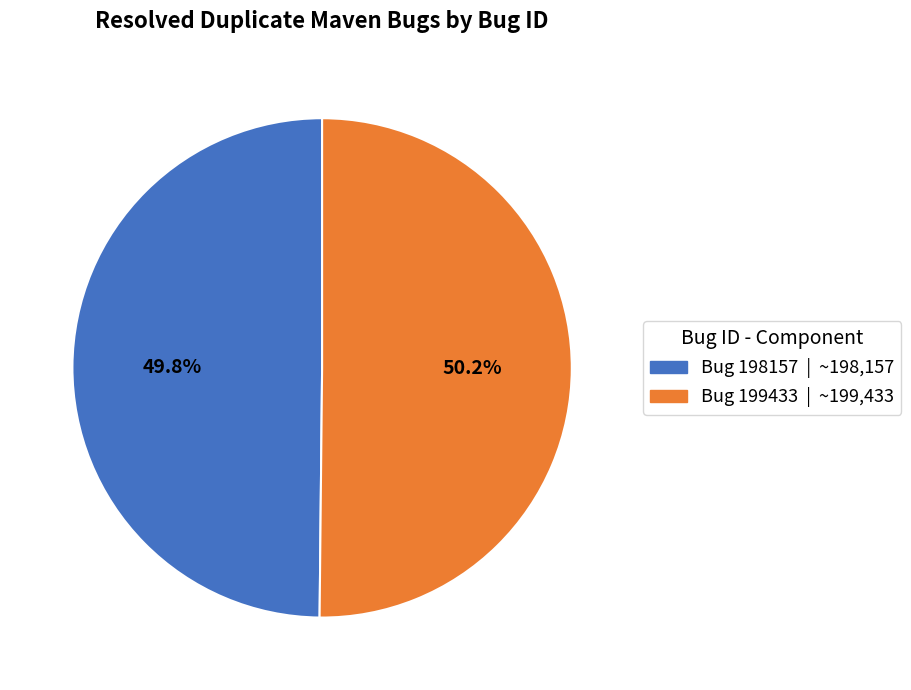

How many segments does this pie chart have?

2